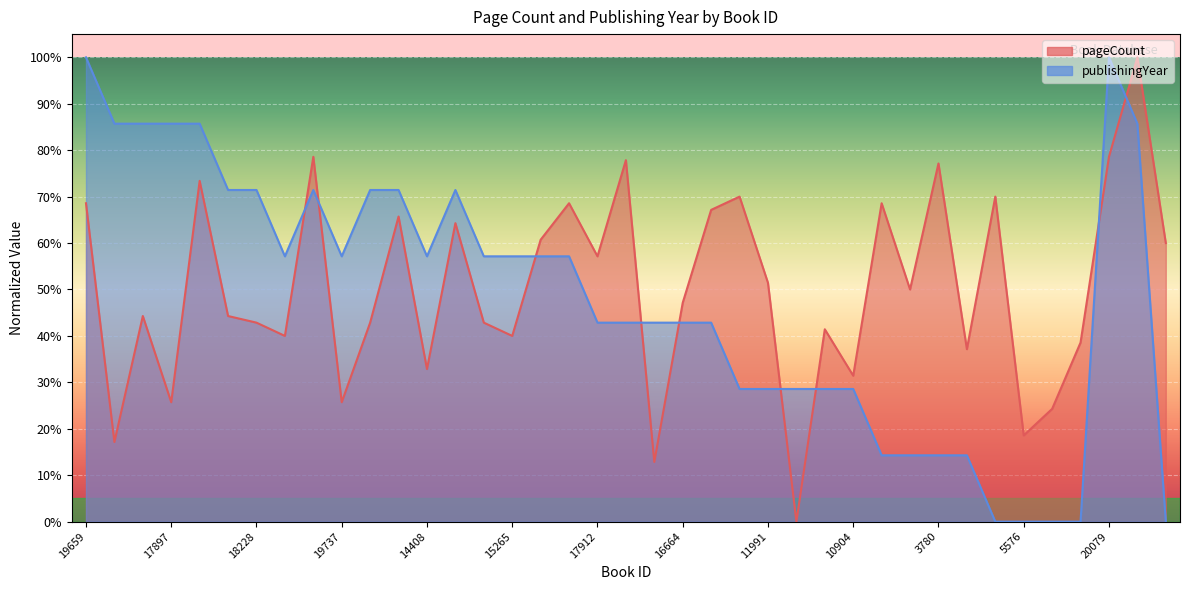

At how many categories does at least one series exceed 43?

31